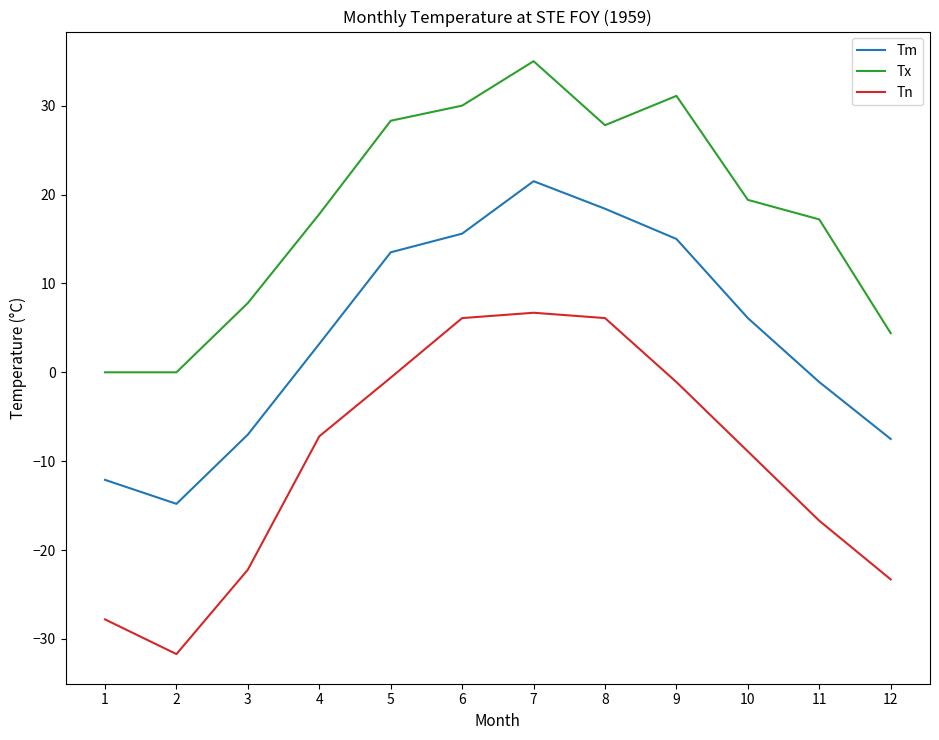

Where is the first local maximum for Tx?

7